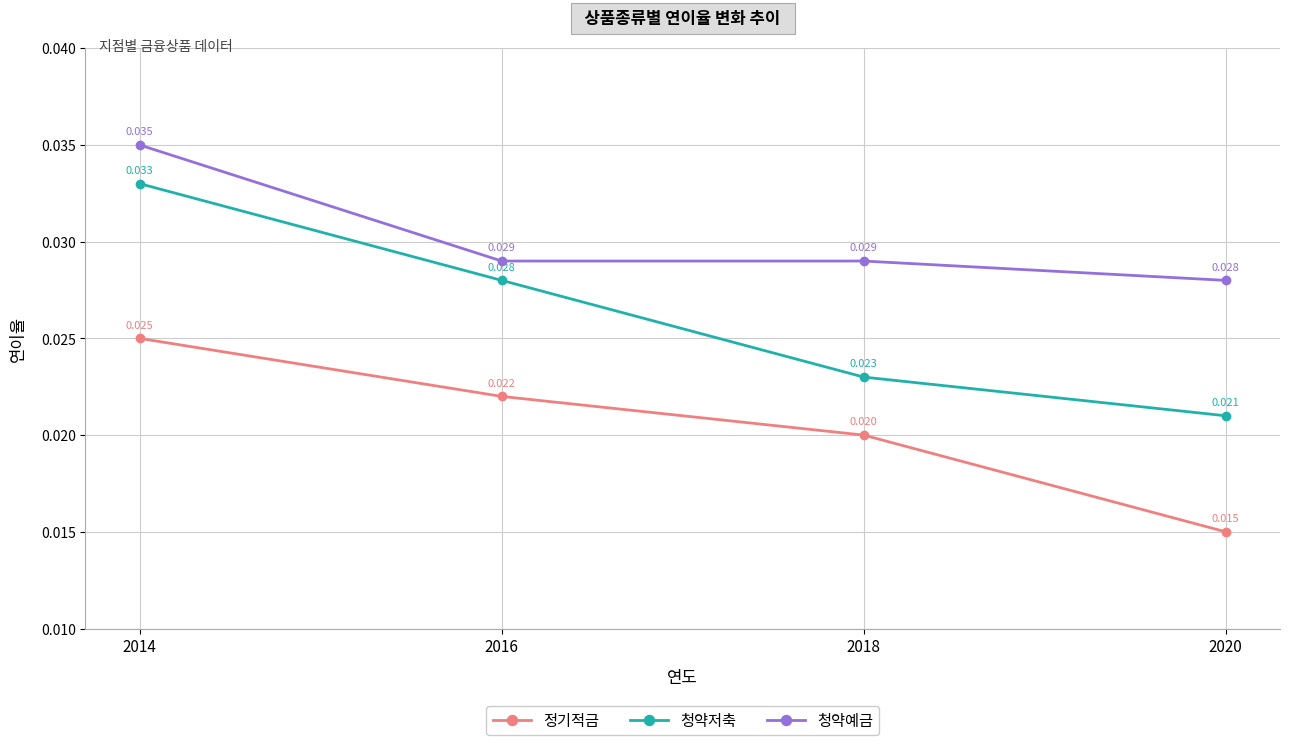

At 2020, list the series in order from smallest to largest.

정기적금, 청약저축, 청약예금